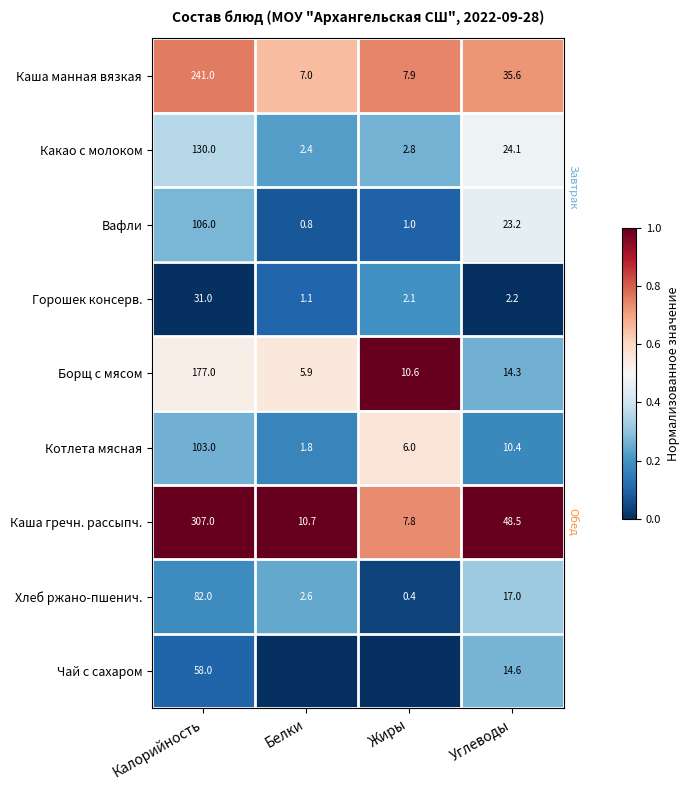

What is the total value across all series at Углеводы?

189.9